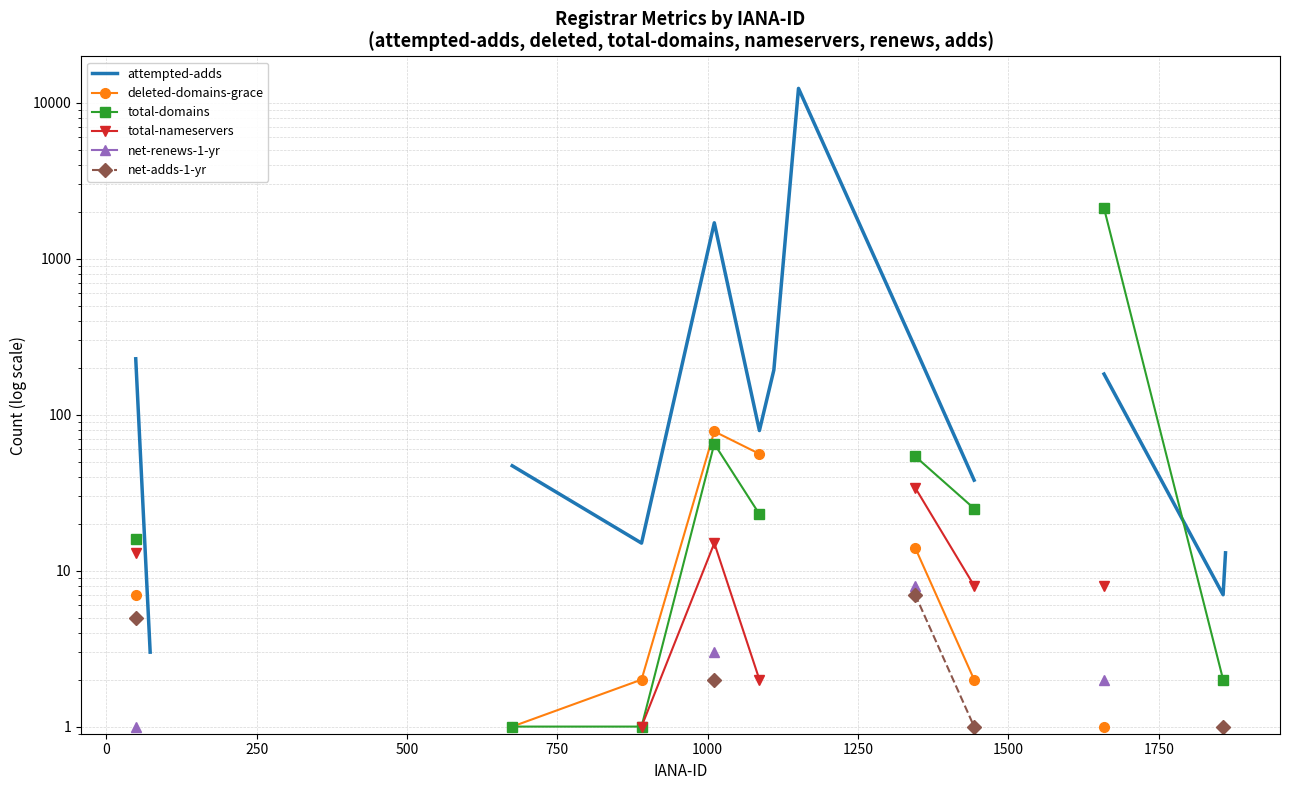

What is the lowest value of the deleted-domains-grace series?

1.0